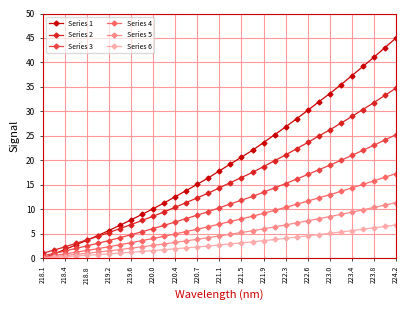

What is the value of the Series 3 point at the 28th from the left?

20.0